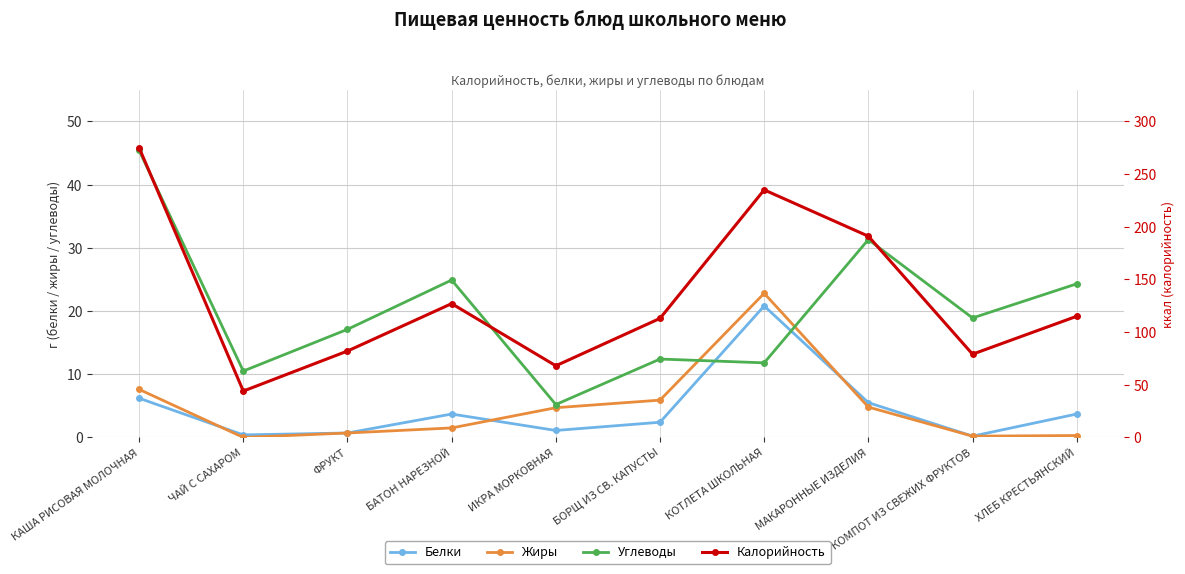

Reading left to right, list all the values displayed in this chart.

Белки: КАША РИСОВАЯ МОЛОЧНАЯ=6.2	ЧАЙ С САХАРОМ=0.4	ФРУКТ=0.7	БАТОН НАРЕЗНОЙ=3.7	ИКРА МОРКОВНАЯ=1.1	БОРЩ ИЗ СВ. КАПУСТЫ=2.4	КОТЛЕТА ШКОЛЬНАЯ=20.8	МАКАРОННЫЕ ИЗДЕЛИЯ=5.5	КОМПОТ ИЗ СВЕЖИХ ФРУКТОВ=0.2	ХЛЕБ КРЕСТЬЯНСКИЙ=3.7
Жиры: КАША РИСОВАЯ МОЛОЧНАЯ=7.6	ЧАЙ С САХАРОМ=0.0	ФРУКТ=0.7	БАТОН НАРЕЗНОЙ=1.5	ИКРА МОРКОВНАЯ=4.7	БОРЩ ИЗ СВ. КАПУСТЫ=5.9	КОТЛЕТА ШКОЛЬНАЯ=22.8	МАКАРОННЫЕ ИЗДЕЛИЯ=4.8	КОМПОТ ИЗ СВЕЖИХ ФРУКТОВ=0.2	ХЛЕБ КРЕСТЬЯНСКИЙ=0.3
Углеводы: КАША РИСОВАЯ МОЛОЧНАЯ=45.4	ЧАЙ С САХАРОМ=10.5	ФРУКТ=17.1	БАТОН НАРЕЗНОЙ=24.9	ИКРА МОРКОВНАЯ=5.2	БОРЩ ИЗ СВ. КАПУСТЫ=12.4	КОТЛЕТА ШКОЛЬНАЯ=11.8	МАКАРОННЫЕ ИЗДЕЛИЯ=31.3	КОМПОТ ИЗ СВЕЖИХ ФРУКТОВ=18.9	ХЛЕБ КРЕСТЬЯНСКИЙ=24.3
Калорийность: КАША РИСОВАЯ МОЛОЧНАЯ=275.0	ЧАЙ С САХАРОМ=44.0	ФРУКТ=82.0	БАТОН НАРЕЗНОЙ=127.0	ИКРА МОРКОВНАЯ=68.0	БОРЩ ИЗ СВ. КАПУСТЫ=113.0	КОТЛЕТА ШКОЛЬНАЯ=235.0	МАКАРОННЫЕ ИЗДЕЛИЯ=191.0	КОМПОТ ИЗ СВЕЖИХ ФРУКТОВ=79.0	ХЛЕБ КРЕСТЬЯНСКИЙ=115.0